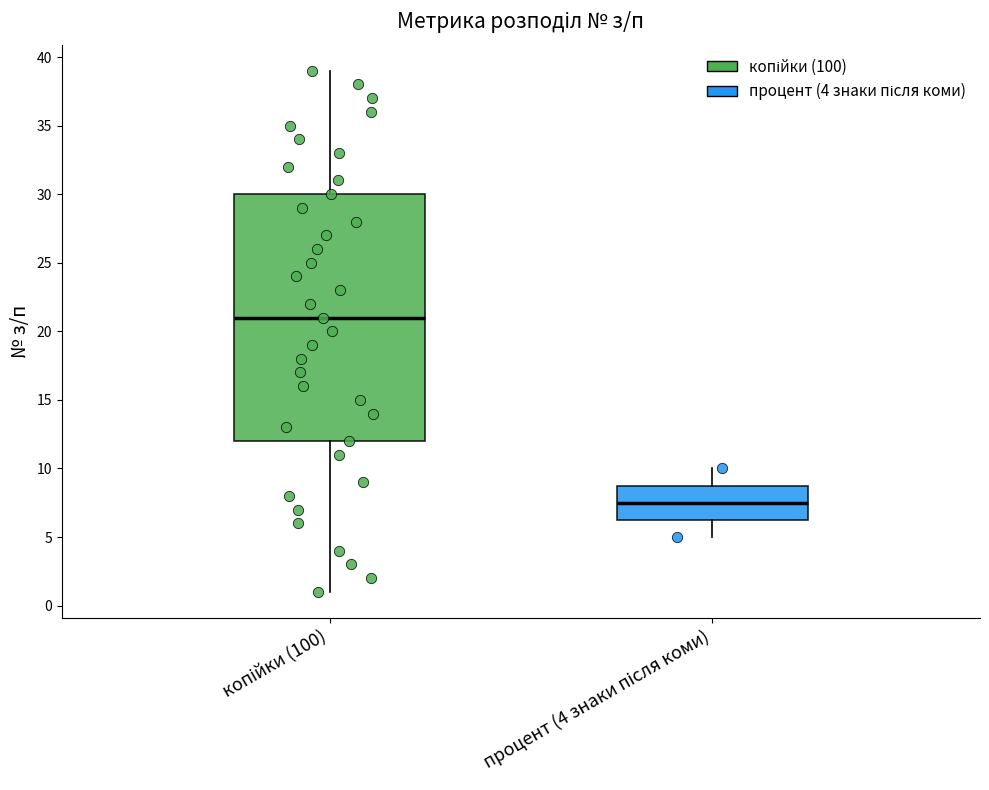

Reading left to right, transcribe this box plot: for each box, give where its median line is, the range the box spans, and where its two whiskers end, as read against the y-axis. The values are not printed on the chart, so give them approximately, as read against the axis.

копійки (100): median 21.0, box 12.0 to 30.0, whiskers 1.0 to 39.0
процент (4 знаки після коми): median 7.5, box 6.5 to 9.0, whiskers 5.0 to 10.0